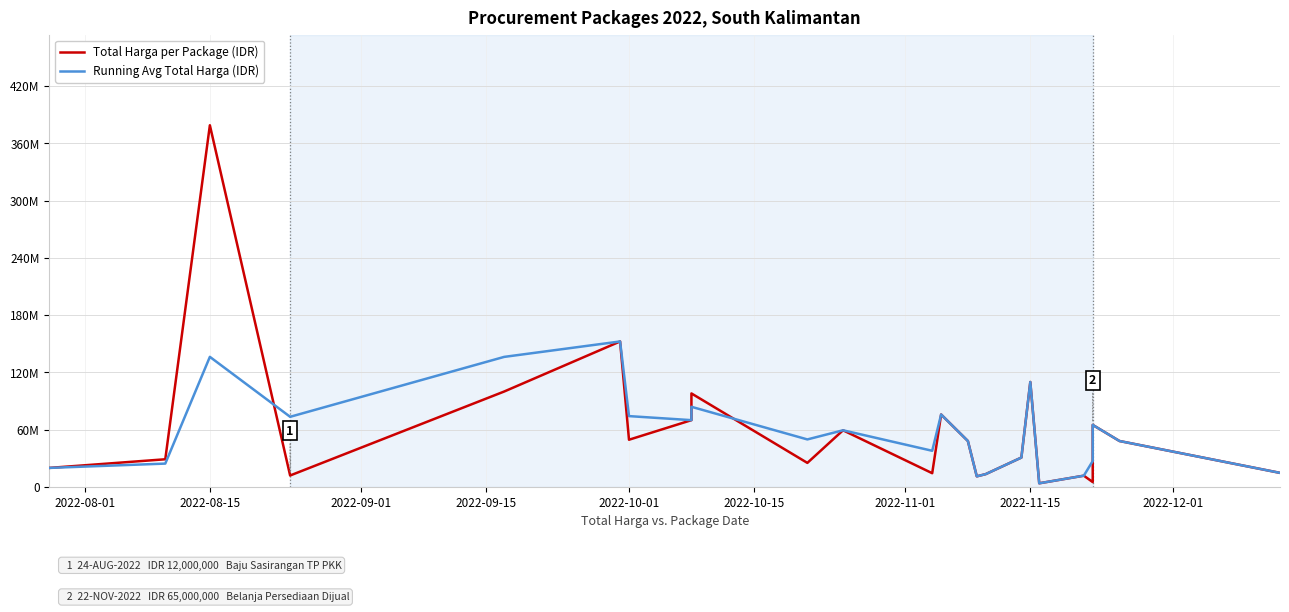

How many interior local valleys does the Total Harga per Package (IDR) series have?

7